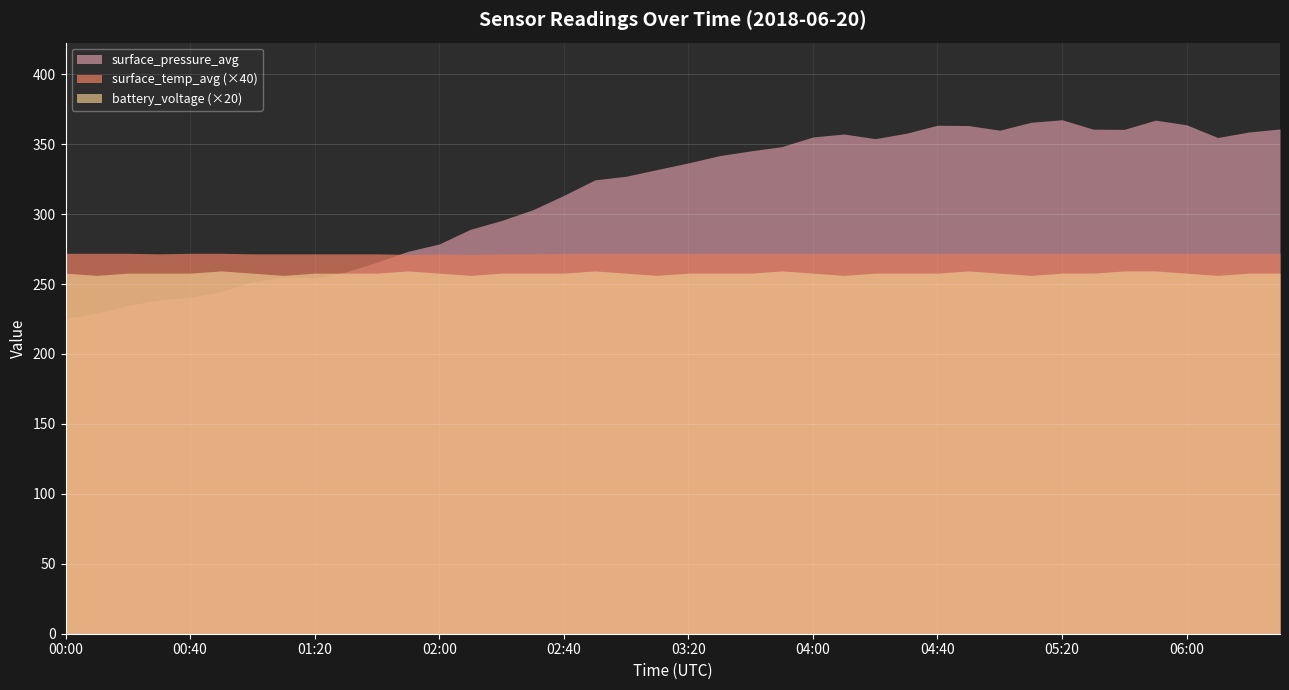

Where is surface_temp_avg nearest to the value 6?

01:50